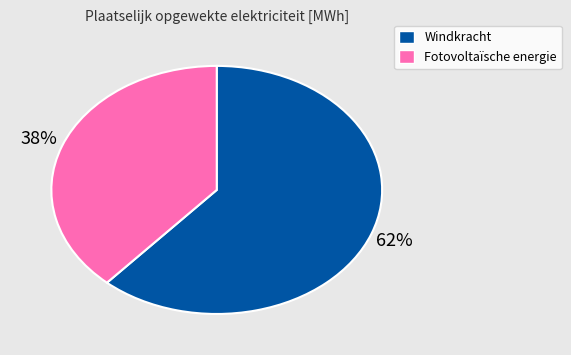

Rank the categories by value from lowest to highest.

Fotovoltaïsche energie, Windkracht